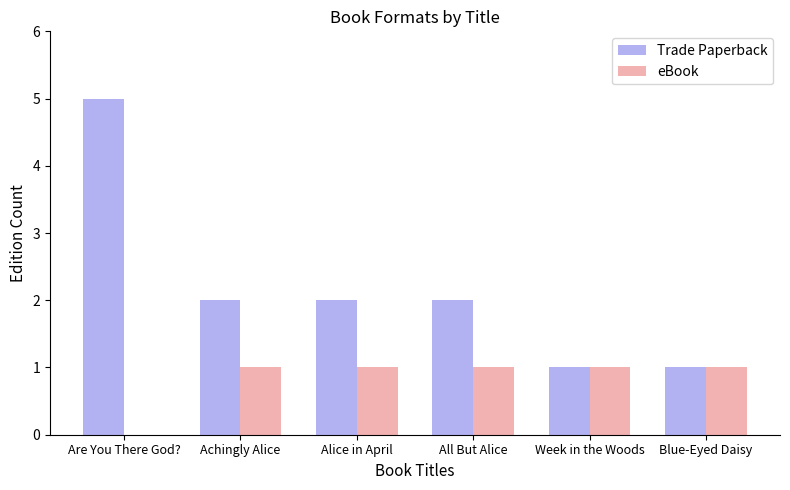

At which category is the sum across all series the highest?

Are You There God?